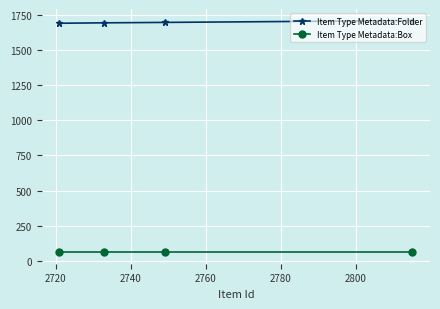

How many Item Type Metadata:Folder values are between 1692 and 1708?

3